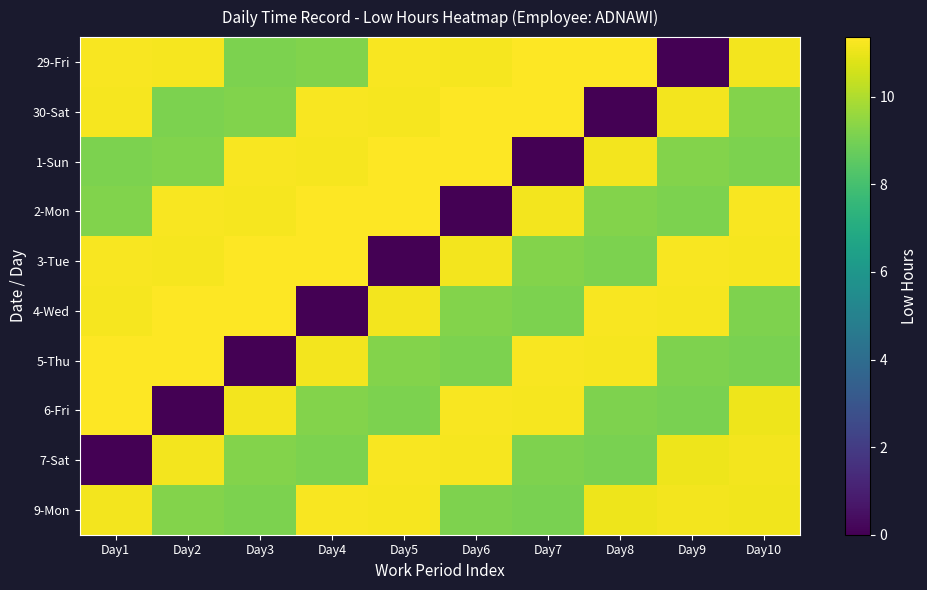

What is the spread (max minus min) of values at Day7?

11.4